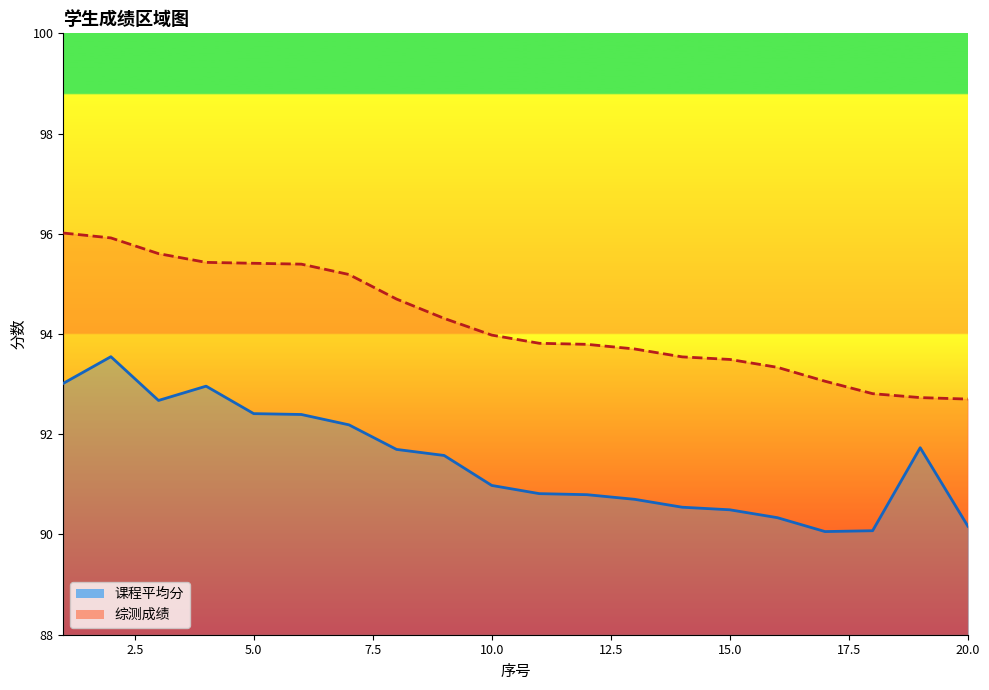

At which category does the chart reach its minimum across all series?

17